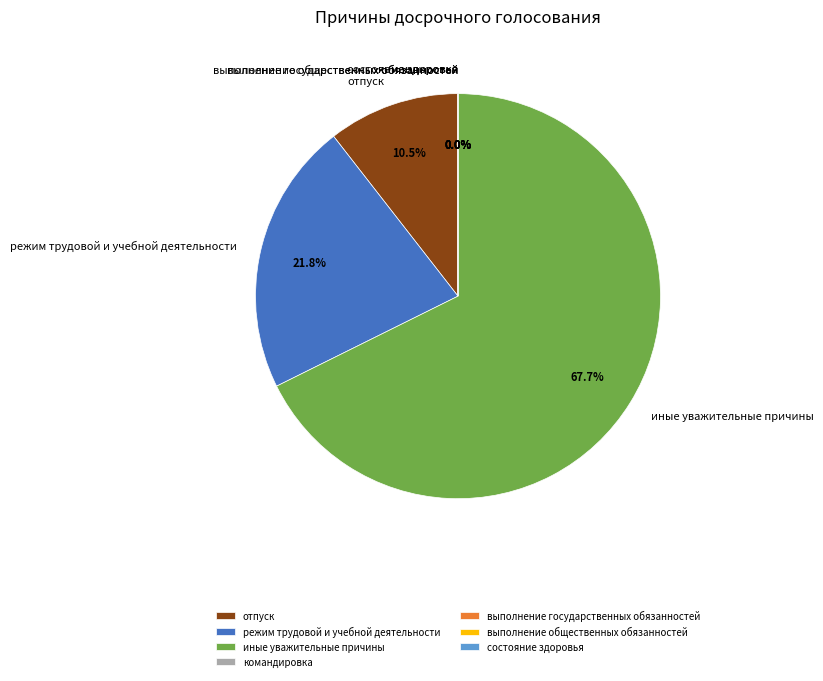

The выполнение государственных обязанностей slice represents 0% of the pie. True or false?

True